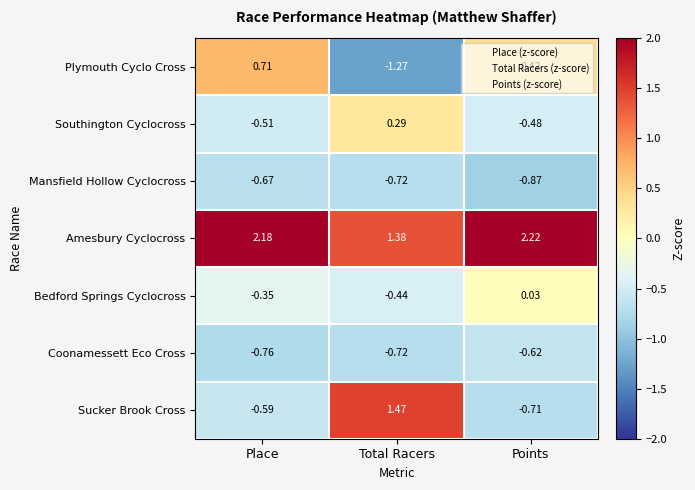

How many values in the Sucker Brook Cross series exceed 0?

1